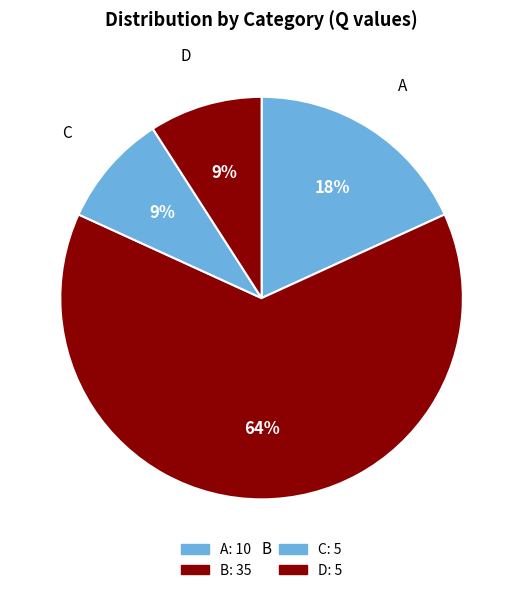

Which category has the biggest portion of the pie?

B